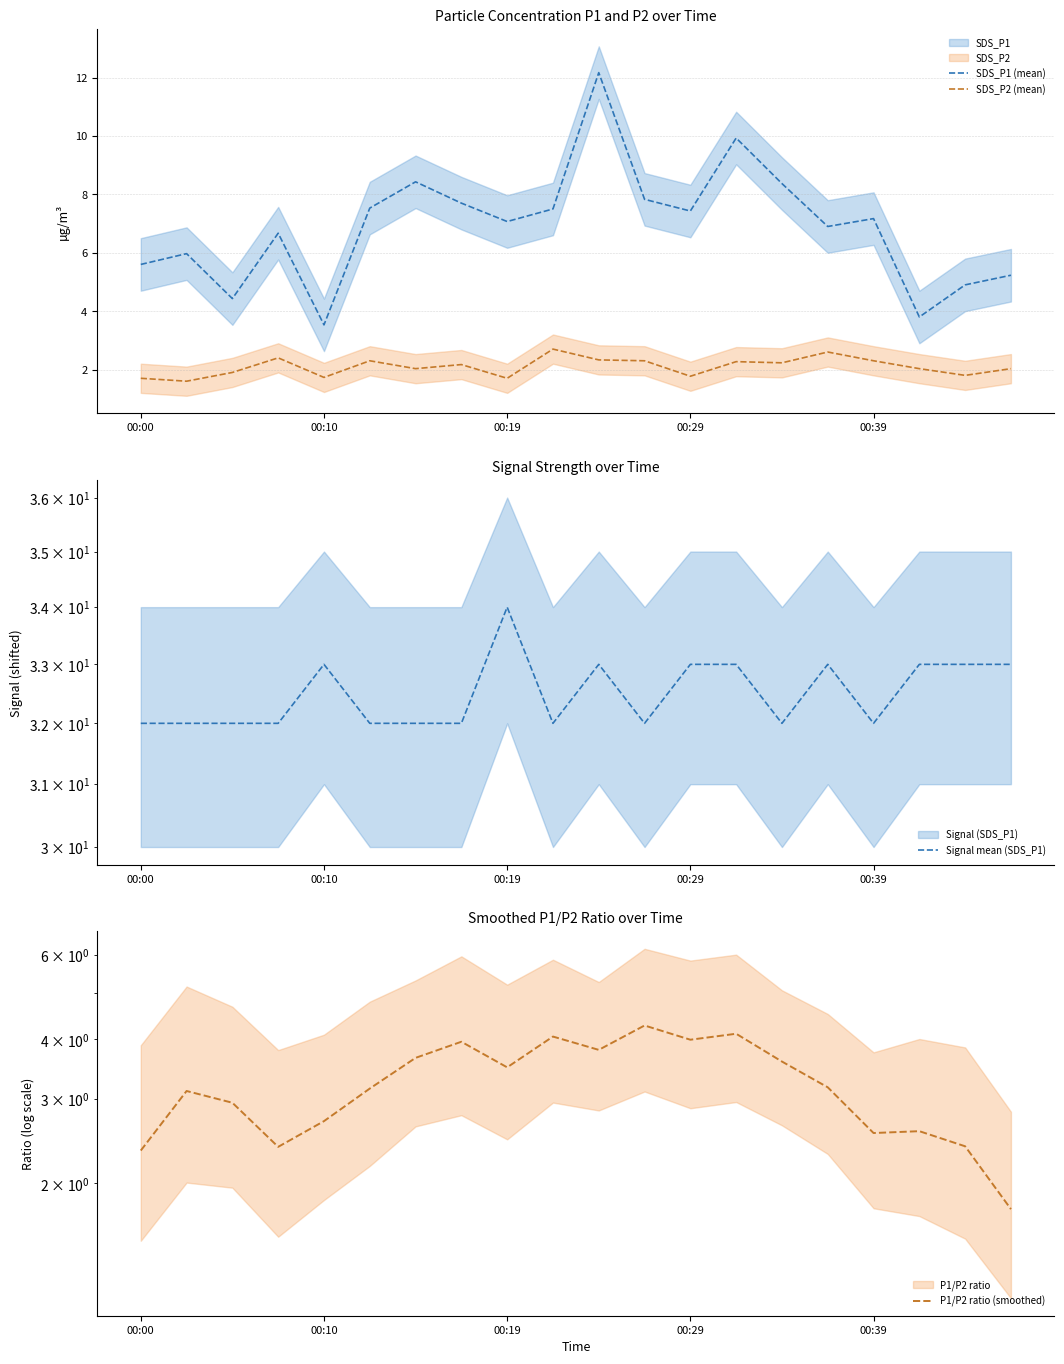

What is the difference between the P1/P2 ratio (smoothed) values at 14 and 9?

0.5